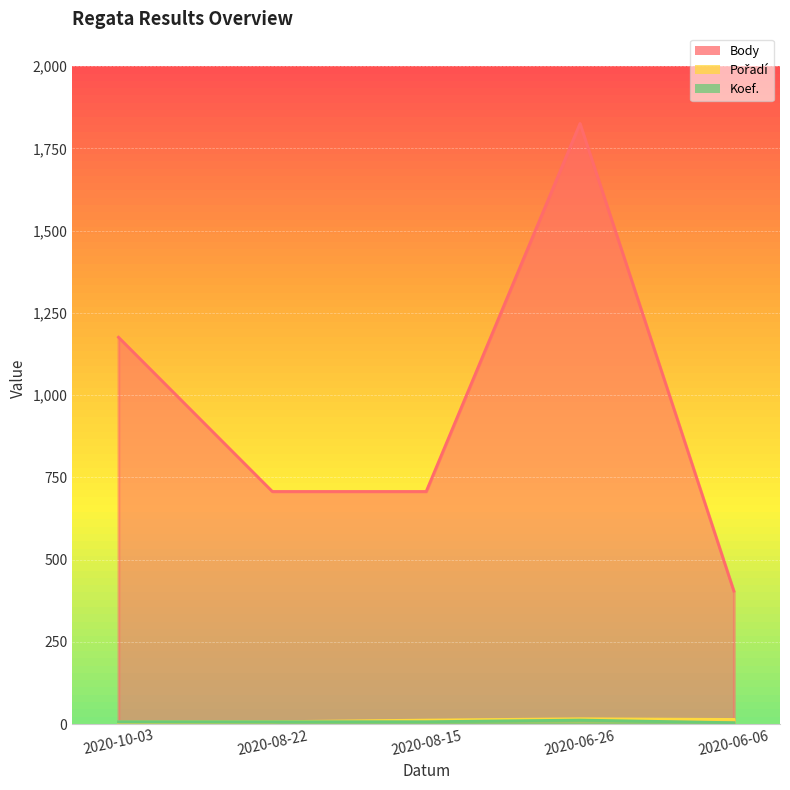

Which category has the highest value across all series?

2020-06-26